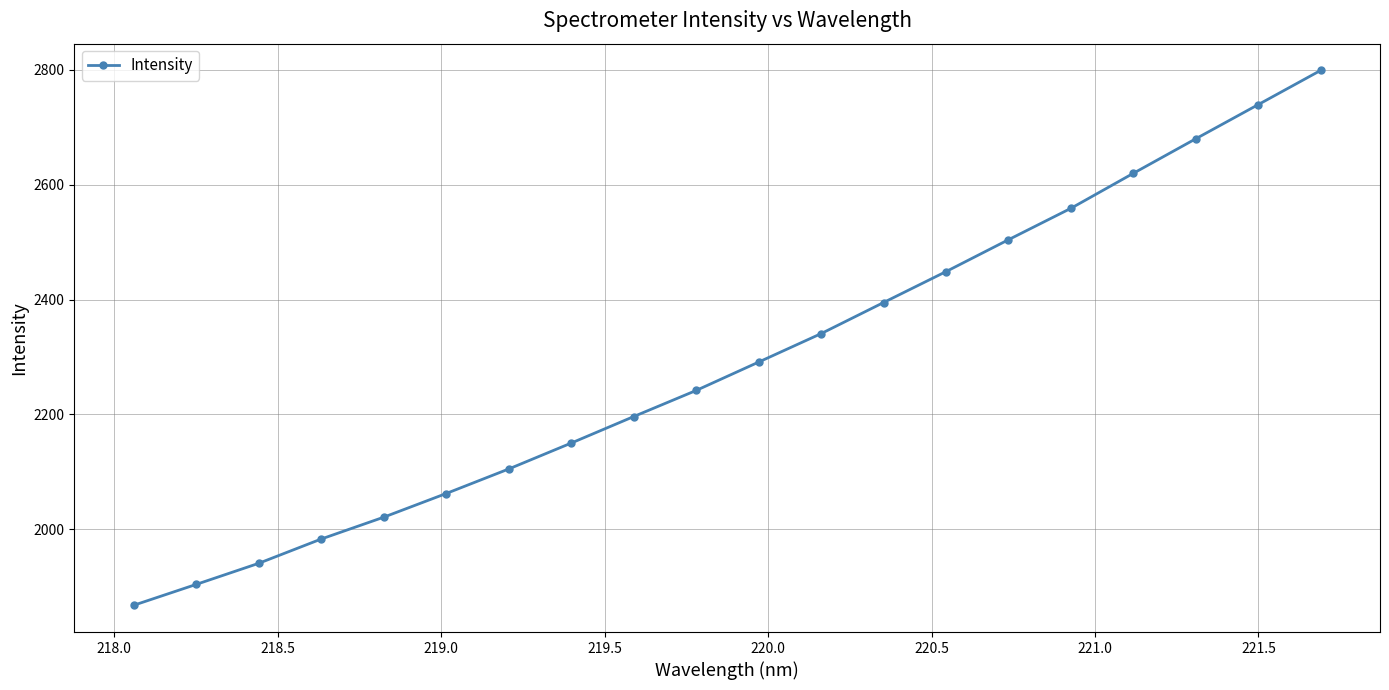

True or false: there are more than 2 points higher than both neighbors.

False